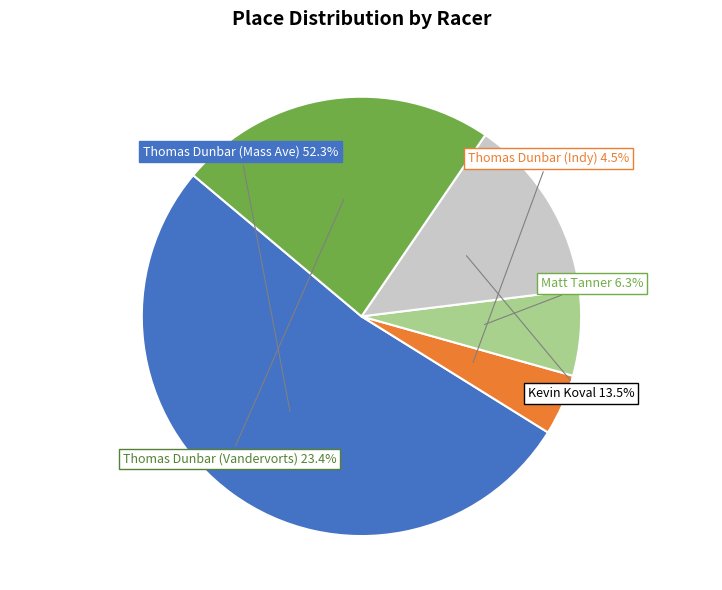

Is there any slice that represents more than half of the pie?

Yes